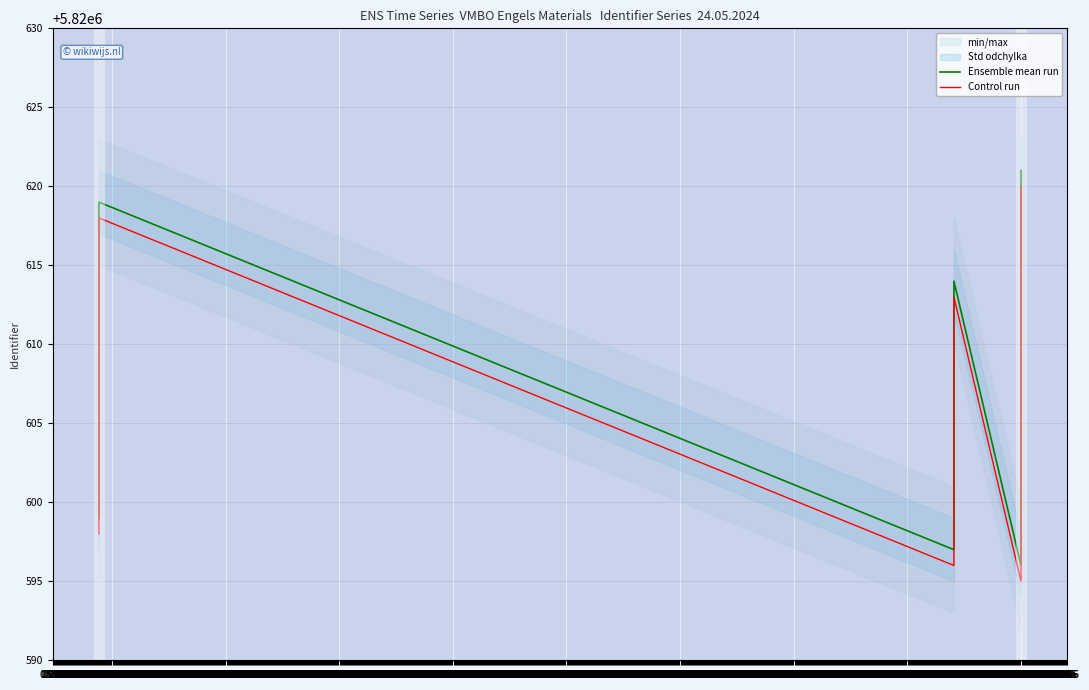

What is the difference between the highest and lowest values at 15.12?

1